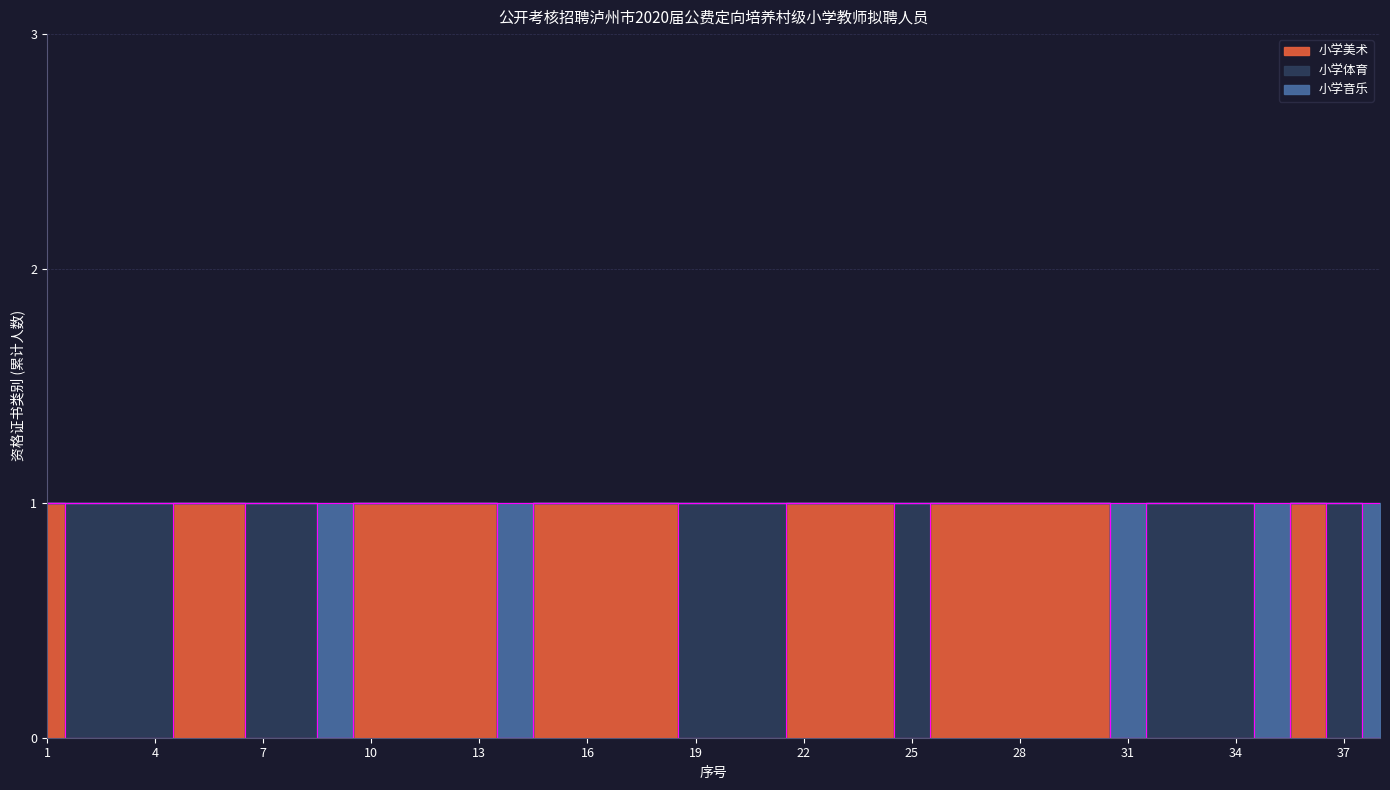

Is the value of 小学音乐 at 19 greater than the value of 小学美术 at 3?

Yes